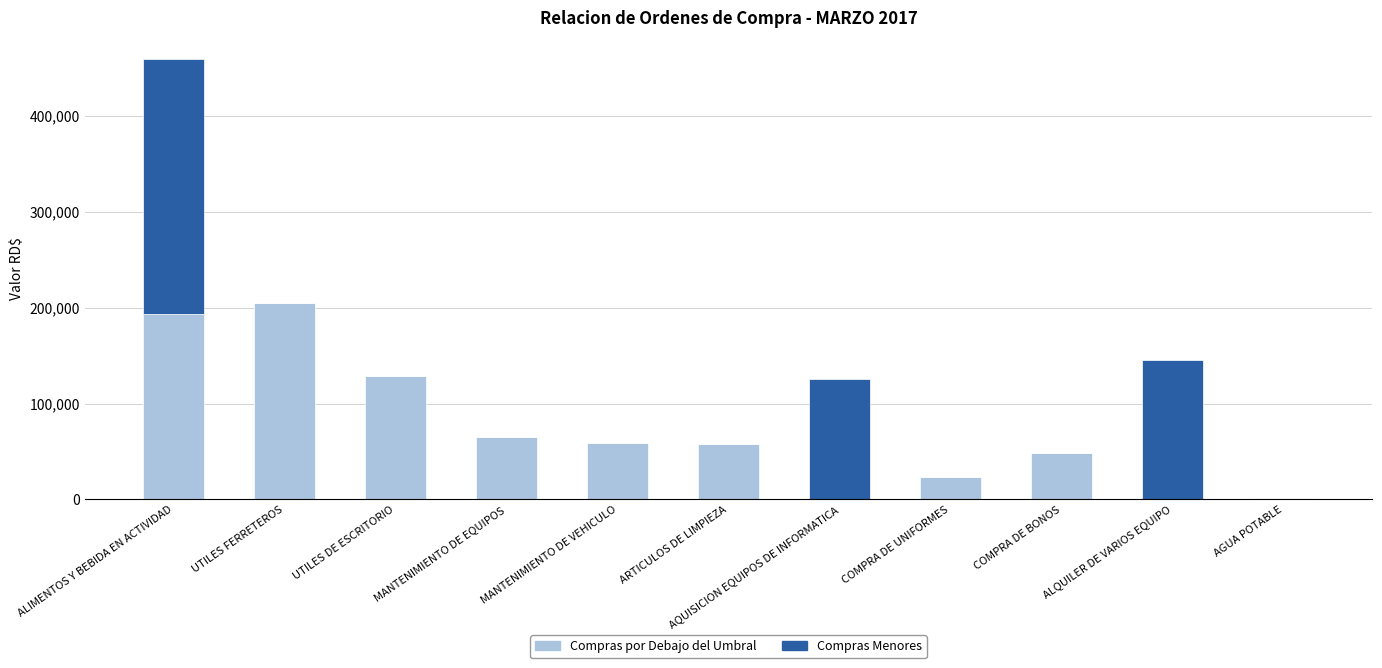

At which label is Compras por Debajo del Umbral closest to 102571?

UTILES DE ESCRITORIO